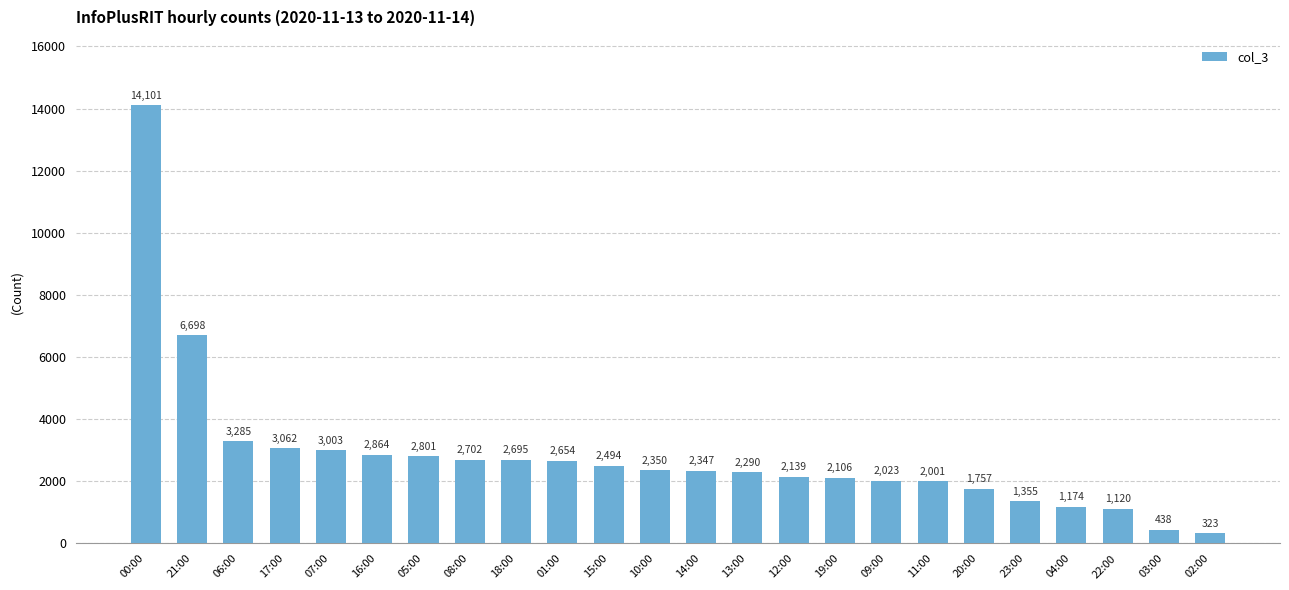

At which label does the data first exceed 2350?

00:00